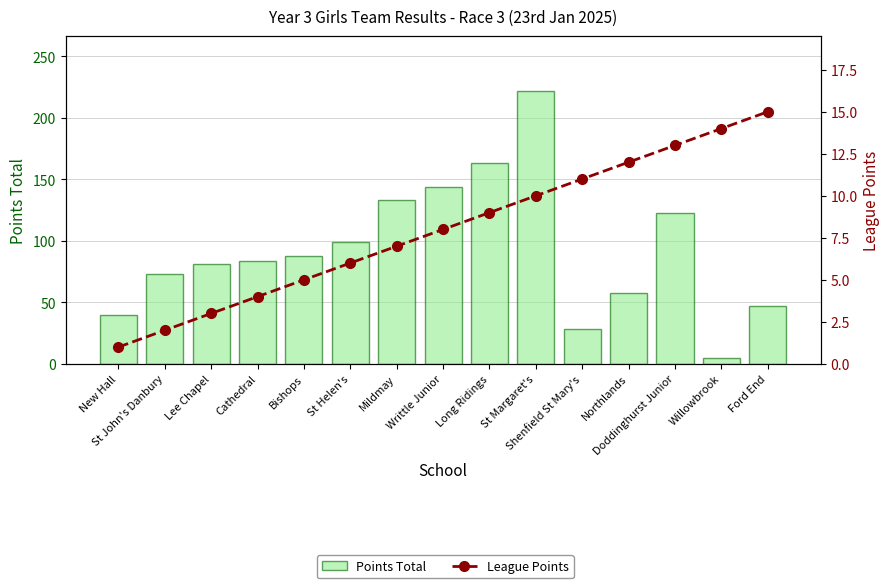

What is the minimum value for League Points?

1